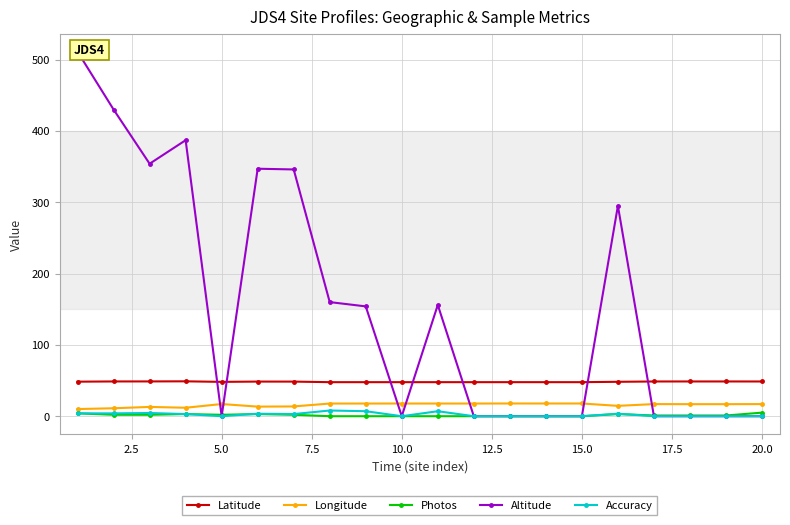

Rank the series by their maximum value, from lowest to highest.

Photos, Accuracy, Longitude, Latitude, Altitude